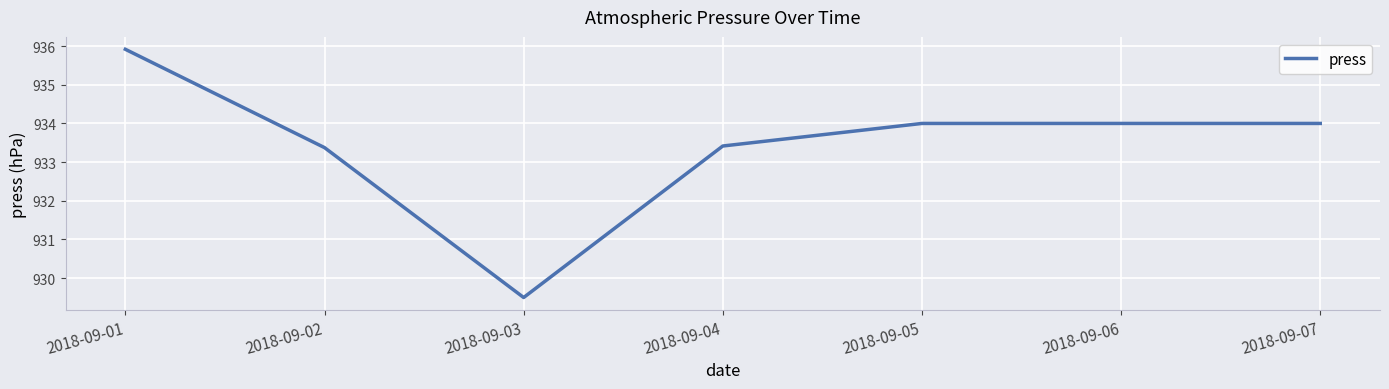

What is the change in value from 2018-09-01 to 2018-09-03?

-6.4